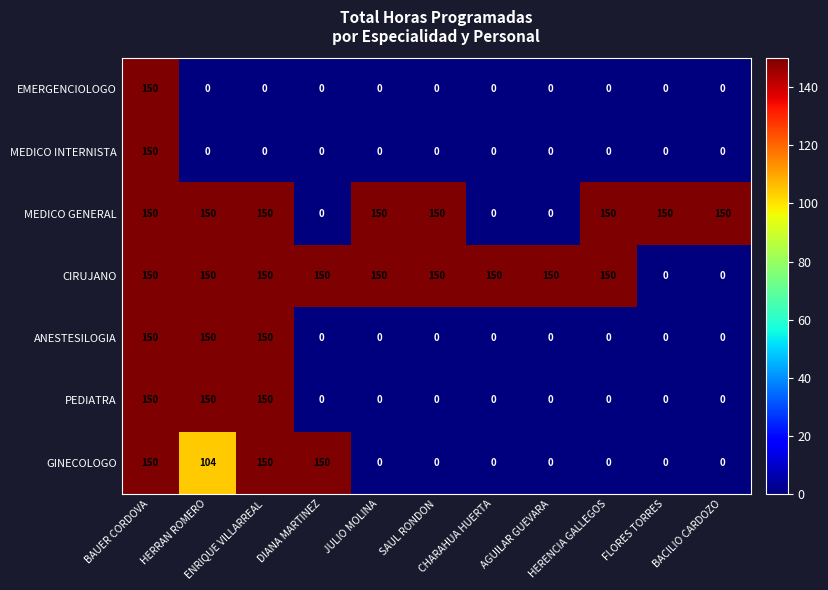

What is the sum of all GINECOLOGO values?

554